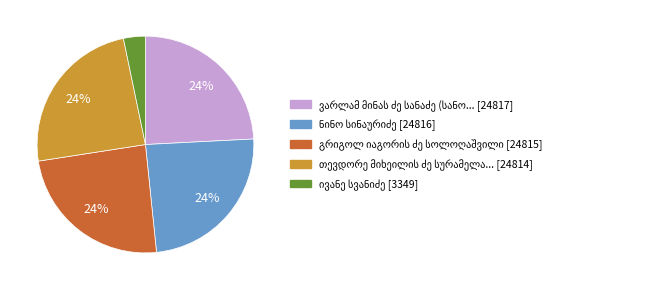

To the nearest percent, what is the difference between the largest and smallest slice percentages?

21%